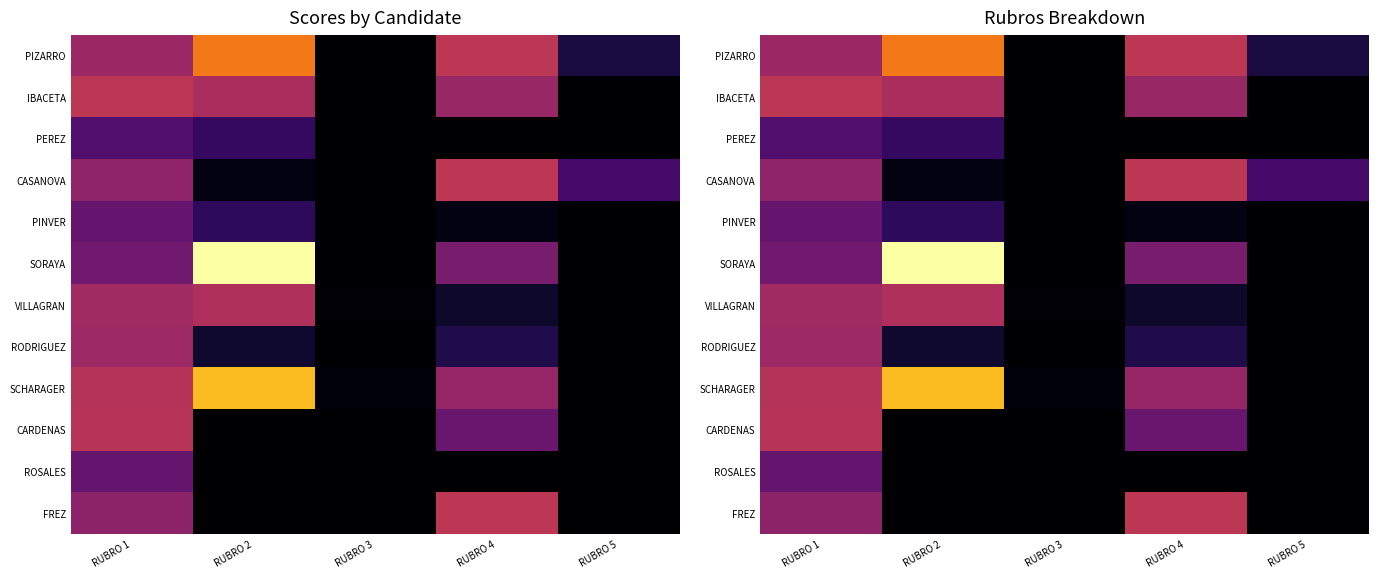

True or false: PINVER has a value of 0.6 at RUBRO 4.

False